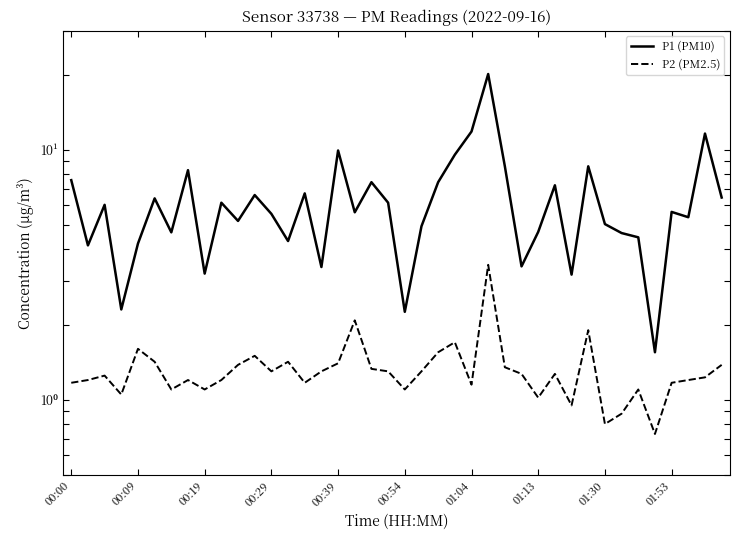

What is the difference between the maximum and second lowest values in the P2 (PM2.5) series?

2.7